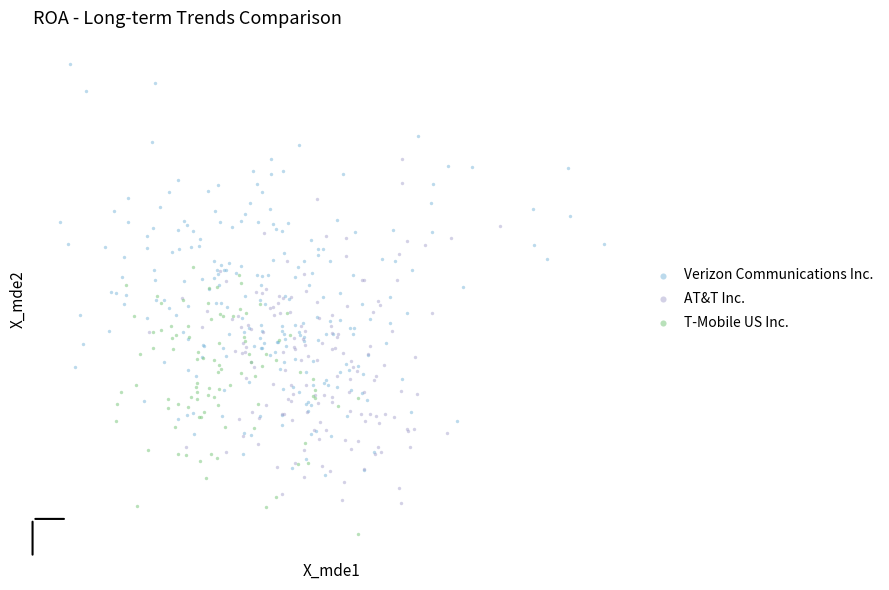

Which series has the largest Y range (max minus min)?

Verizon Communications Inc.